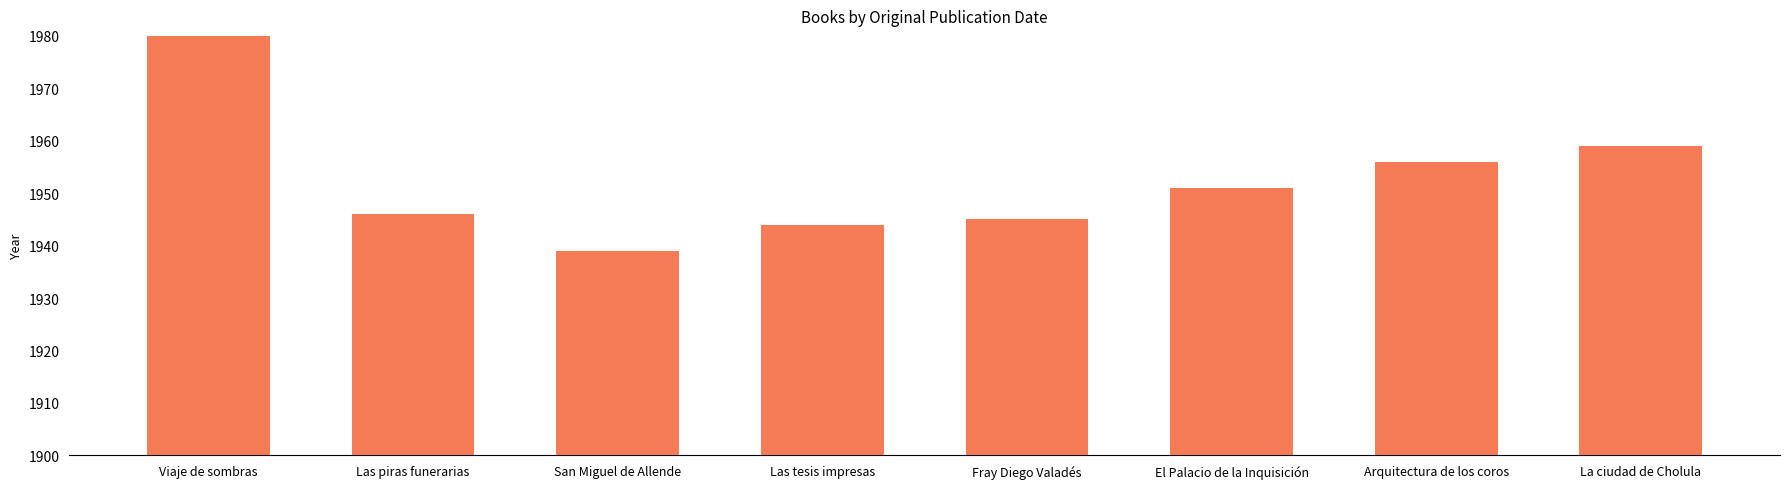

Read the value at Viaje de sombras, to the nearest 5.

2015